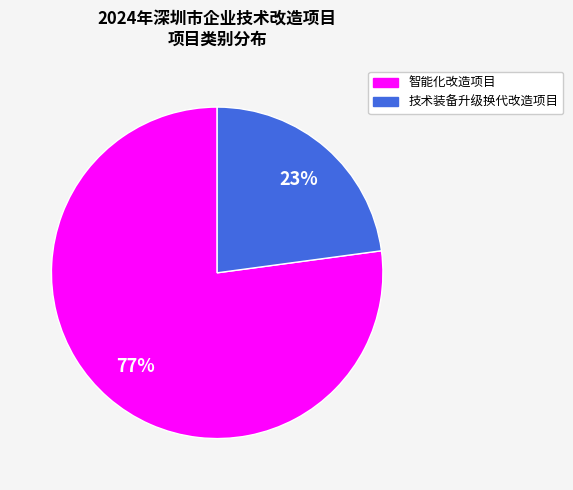

Does any single category account for the majority?

Yes